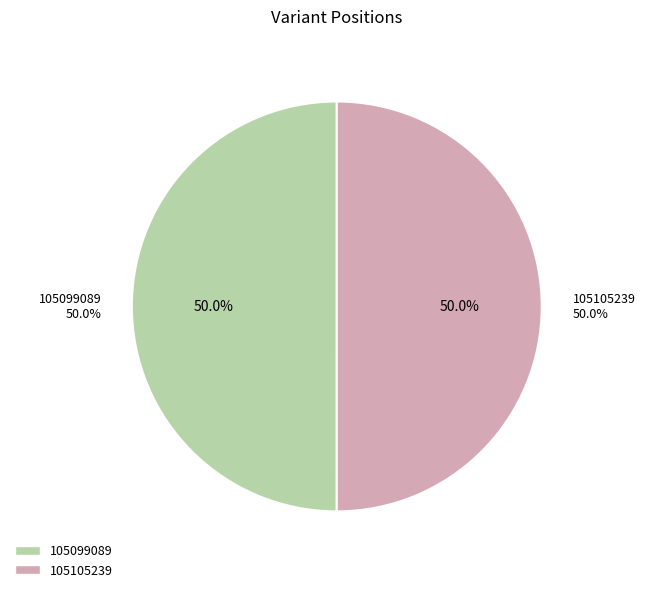

Count the number of slices in the pie.

2